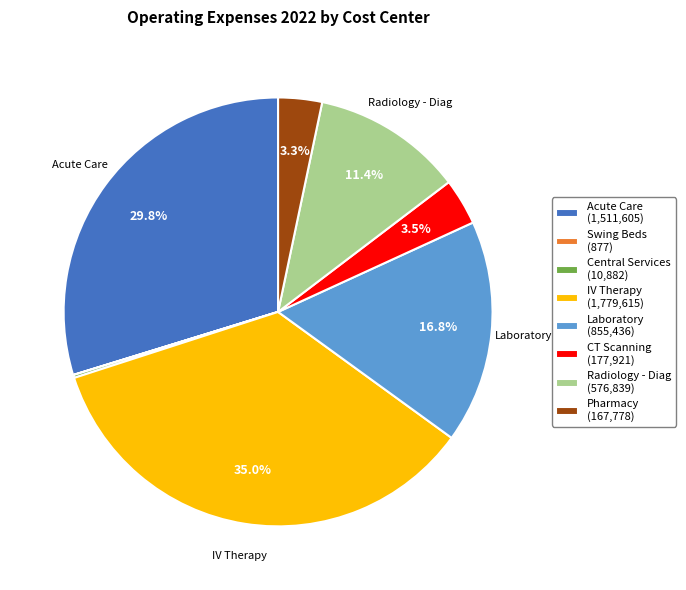

What is the largest slice in the pie chart?

IV Therapy (1,779,615)